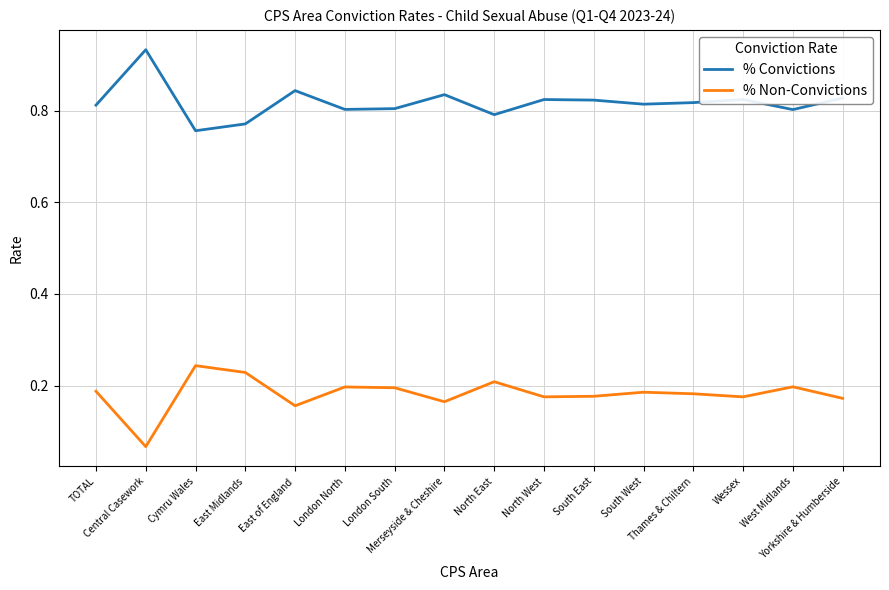

At Central Casework, list the series in order from smallest to largest.

% Non-Convictions, % Convictions